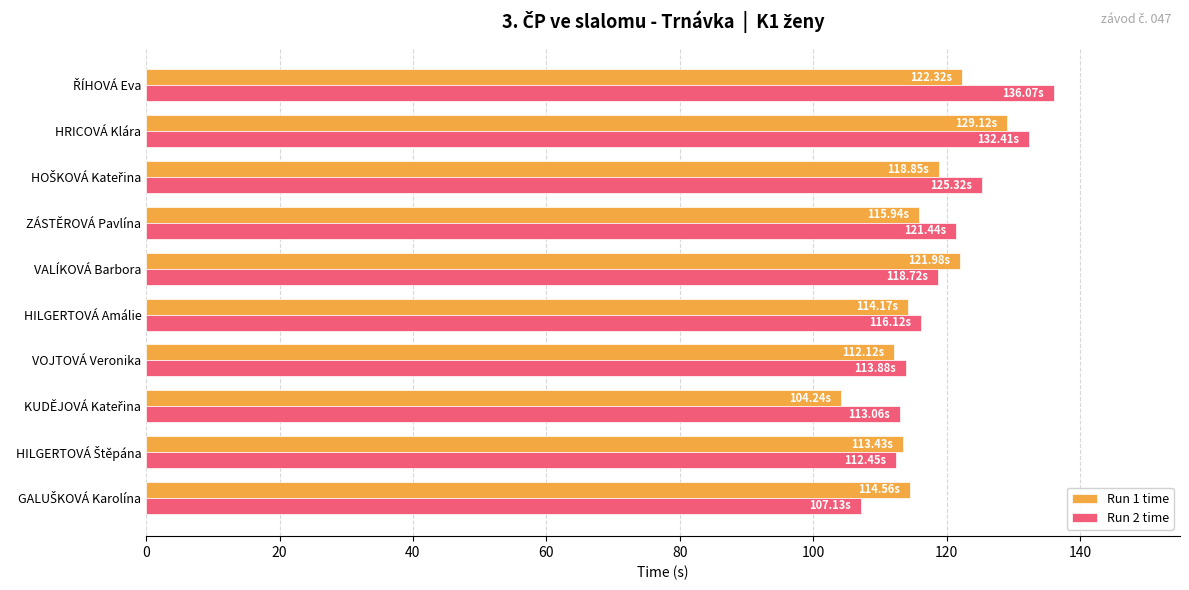

What is the difference between the maximum and minimum values in the Run 2 time series?

28.9